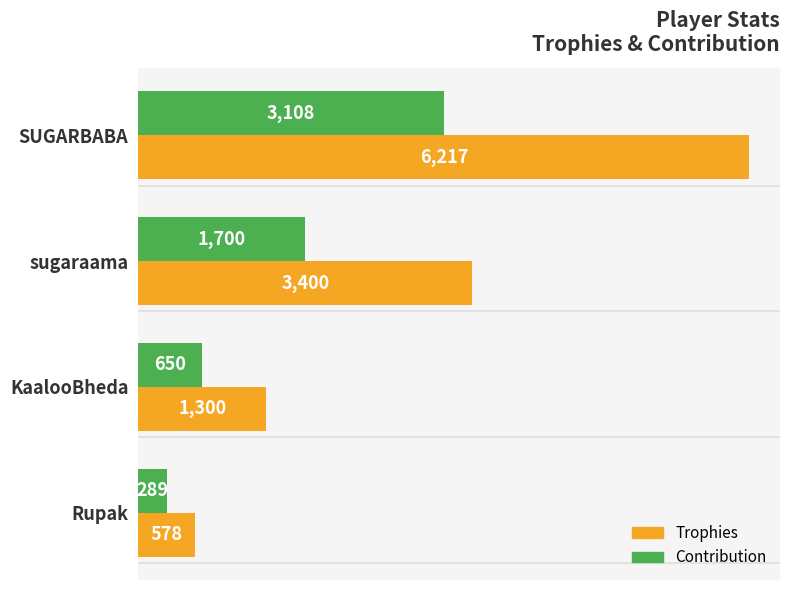

What is the total value across all series at sugaraama?

5100